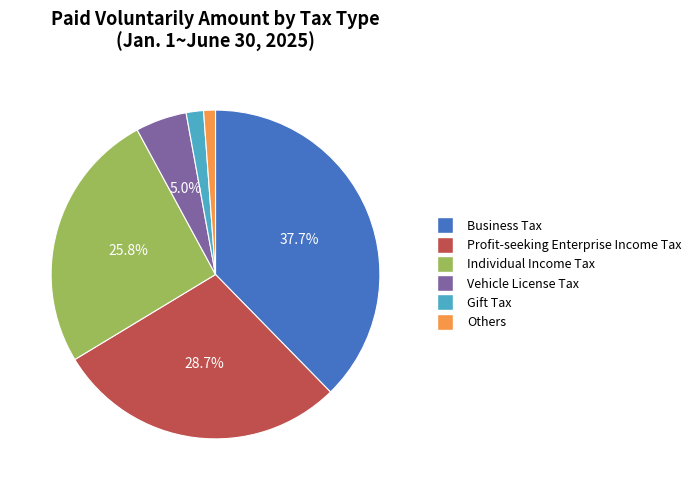

How many slices are in this pie chart?

6